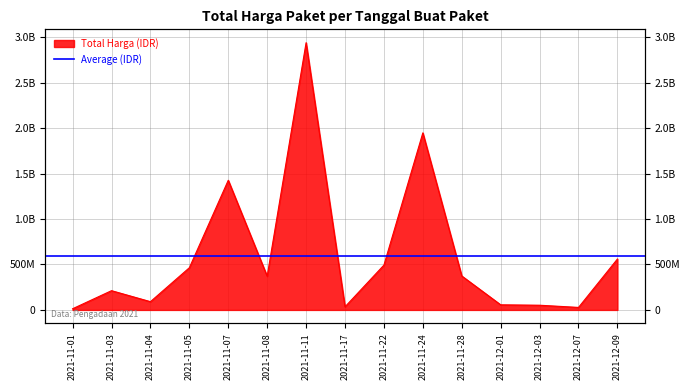

What is the difference between the maximum and minimum values?

2926175740